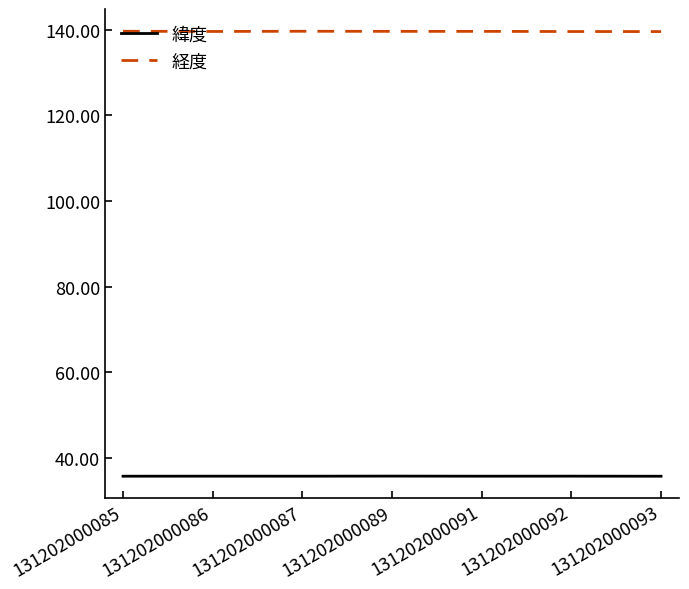

List the series in order of their overall mean, lowest first.

緯度, 経度